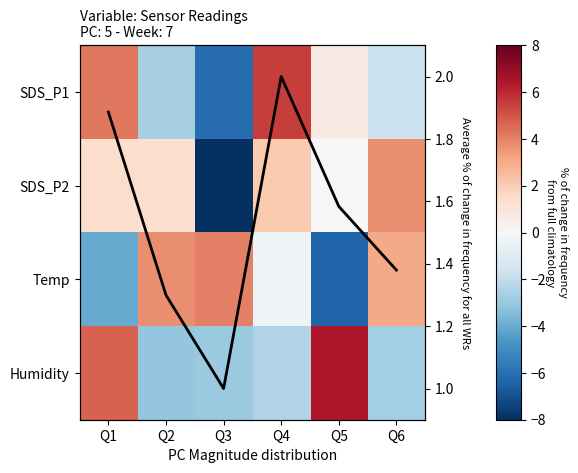

Which category has the lowest value in the SDS_P1 series?

Q3